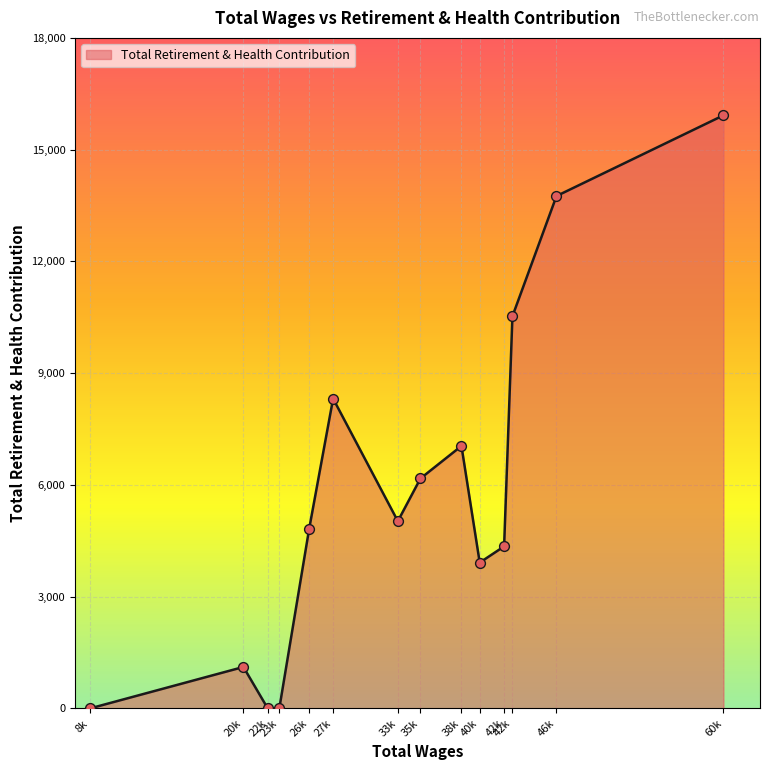

Does the chart have visible grid lines?

Yes